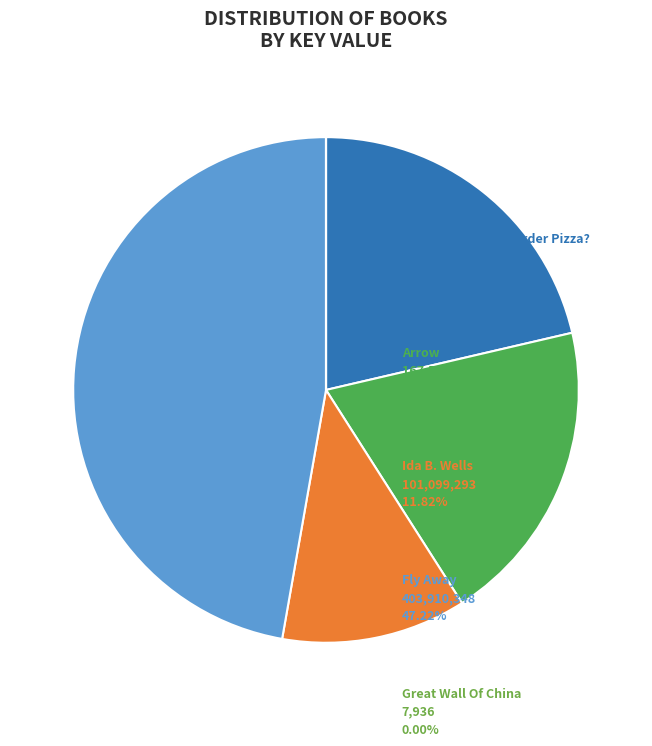

The Ida B. Wells slice represents 12% of the pie. True or false?

True